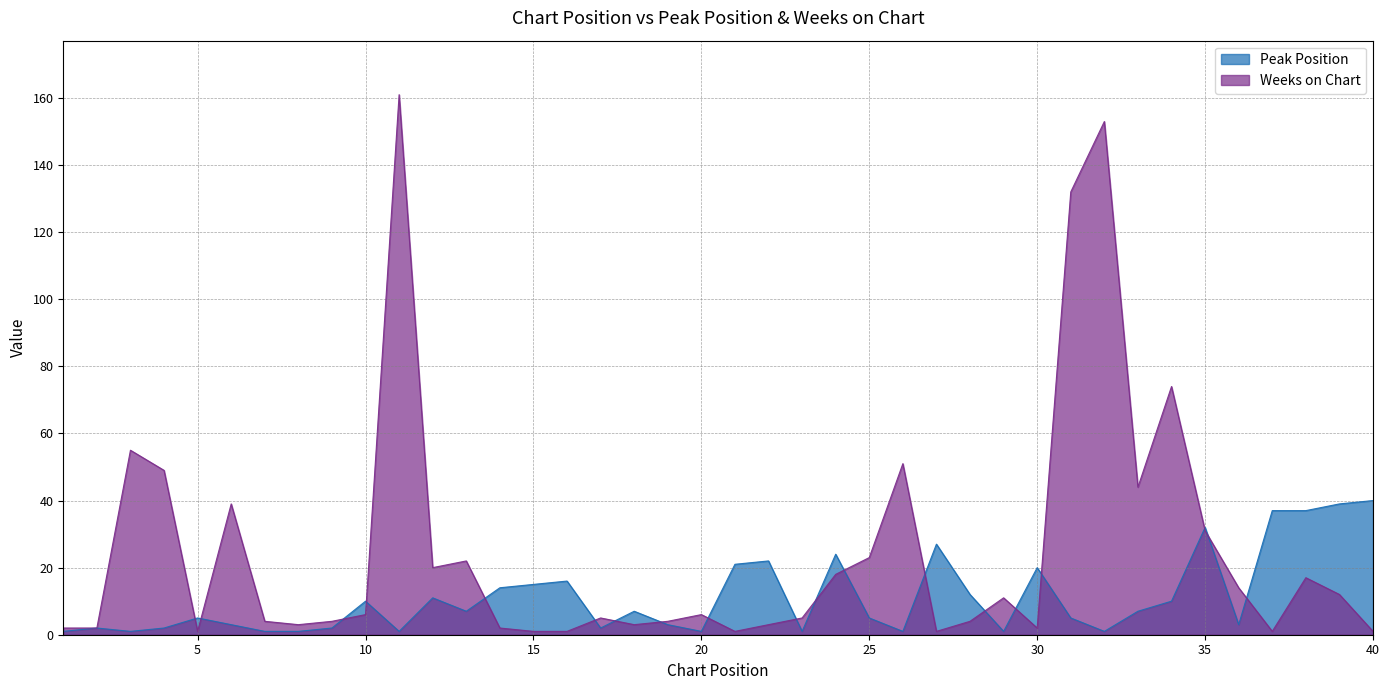

True or false: Weeks on Chart has a value of 8 at 12.

False